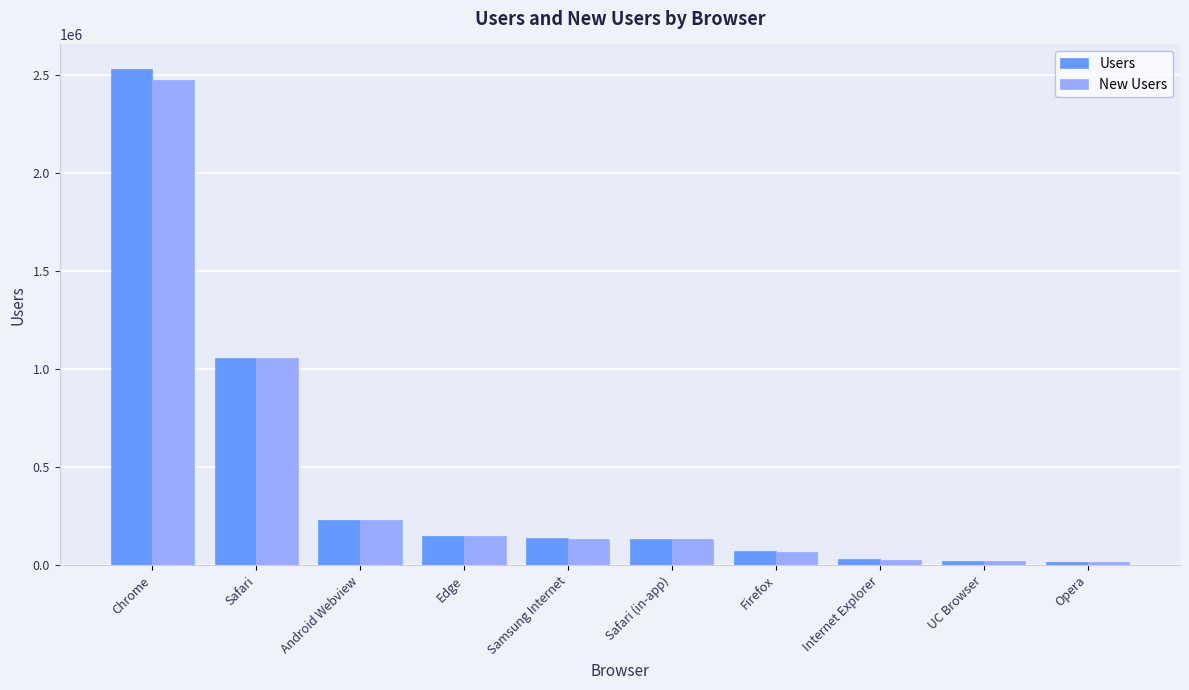

The value of Users at Android Webview is 337988. True or false?

False